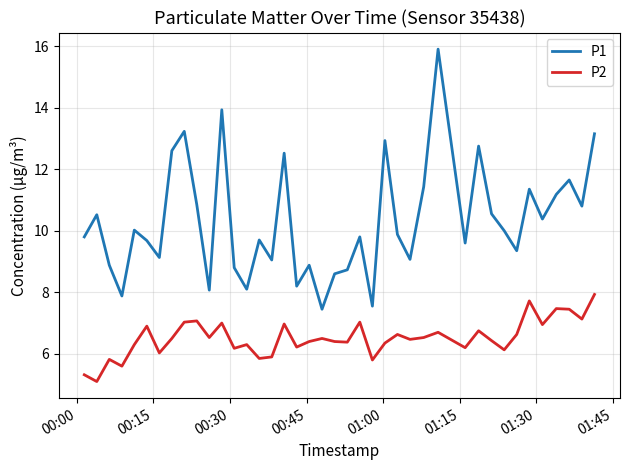

What is the greatest value displayed?

15.9